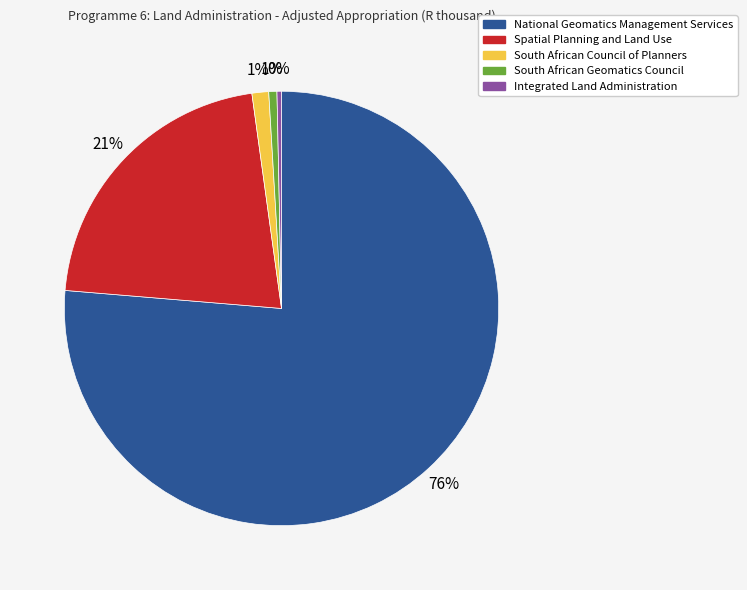

To the nearest percent, what is the difference between the Integrated Land Administration and Spatial Planning and Land Use slice percentages?

21%